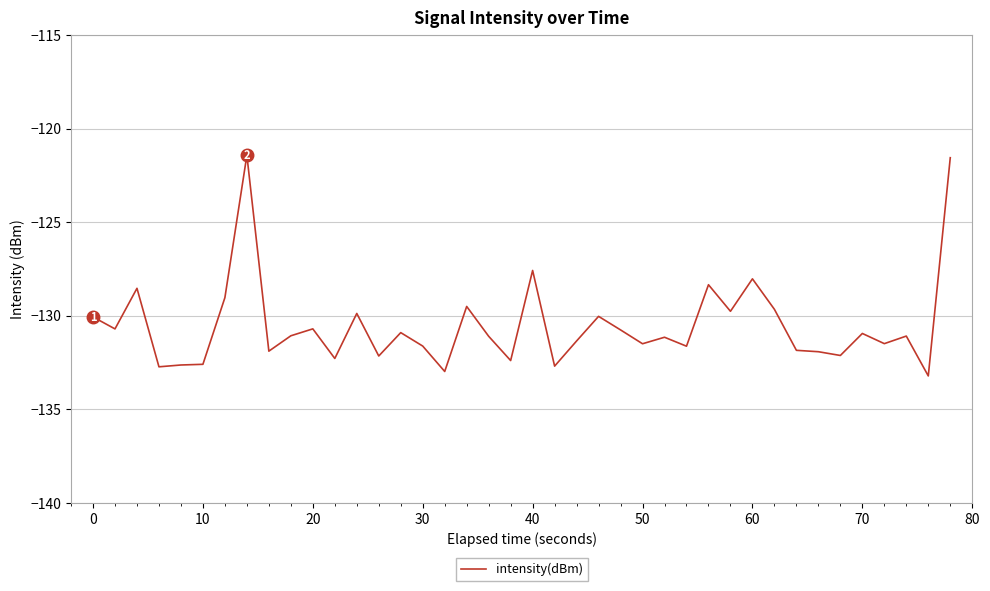

What is the difference between the maximum and minimum values?

11.8